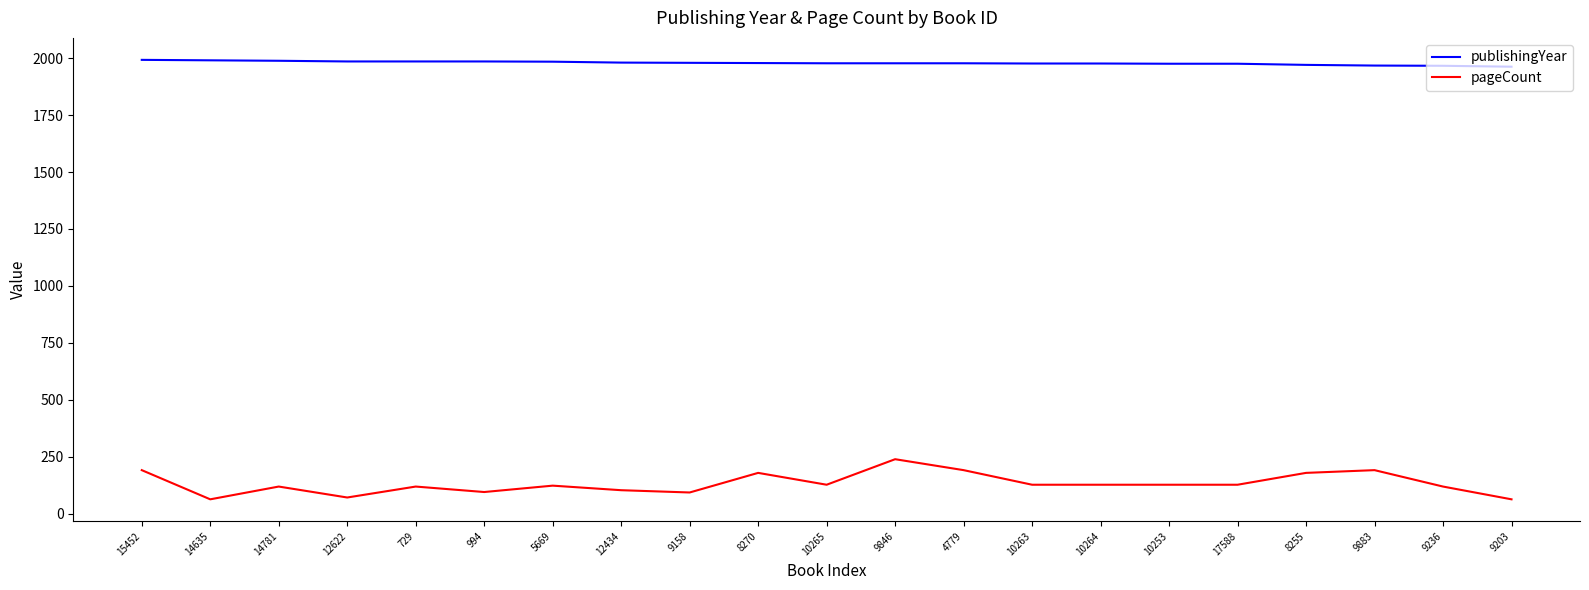

At 8270, list the series in order from largest to smallest.

publishingYear, pageCount